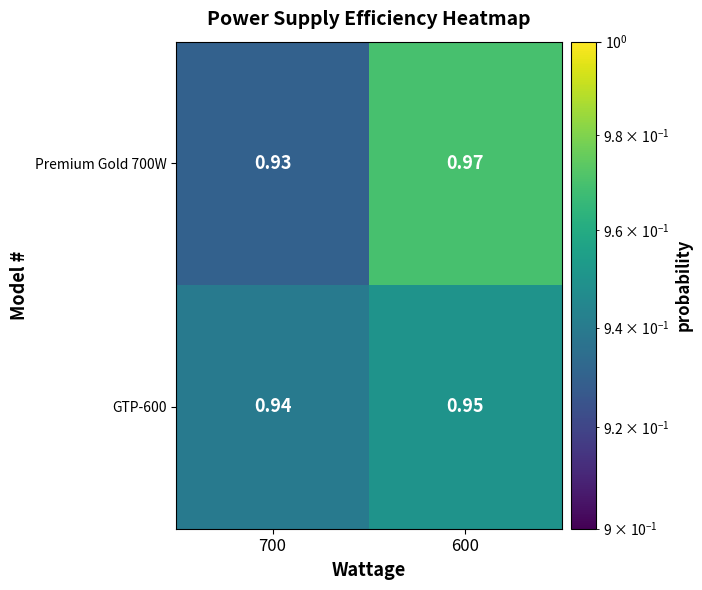

How many data points does each series have?

2